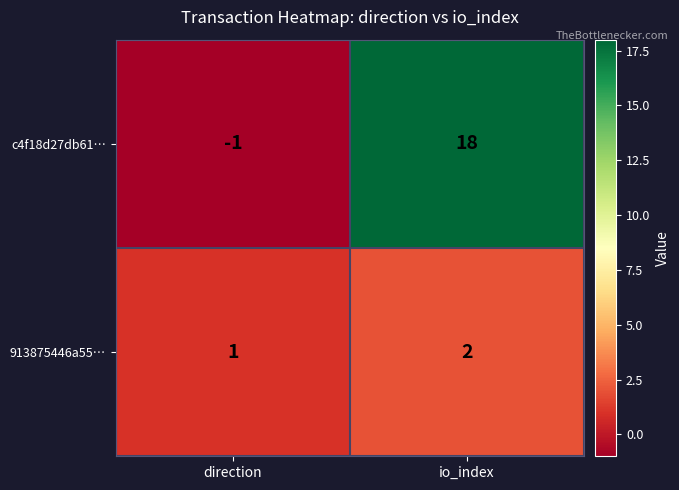

At which category does the chart reach its minimum across all series?

direction